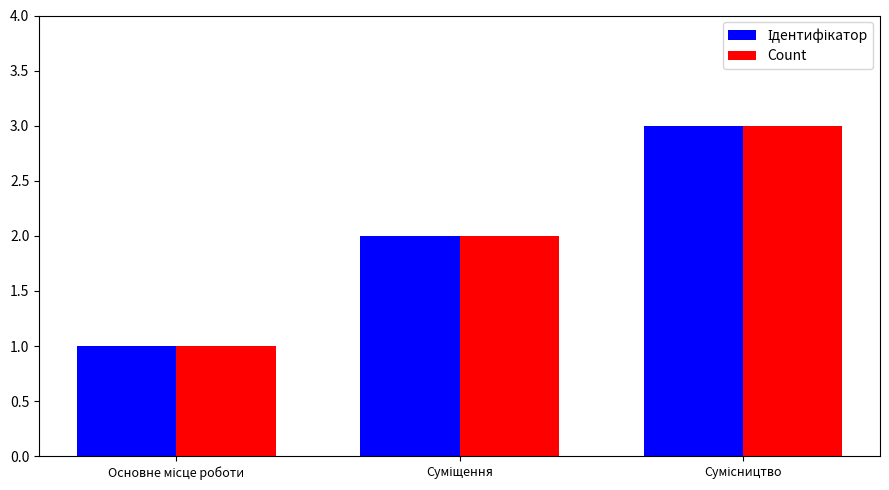

Which series has the largest range (max minus min)?

Ідентифікатор